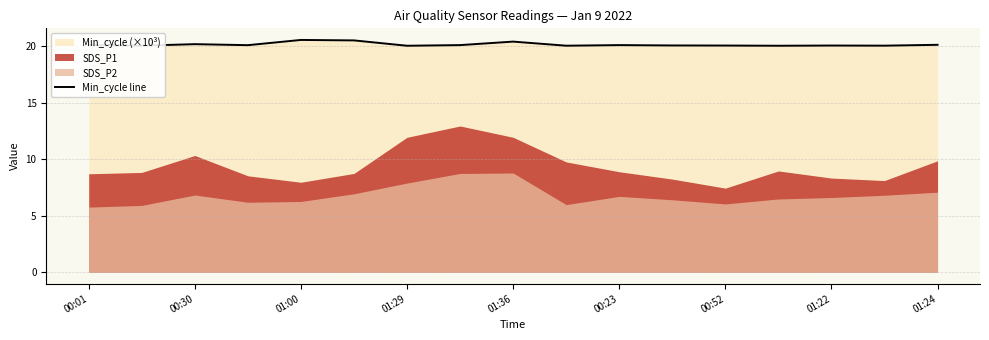

True or false: Min_cycle line has a value of 9.5 at 00:23.

False